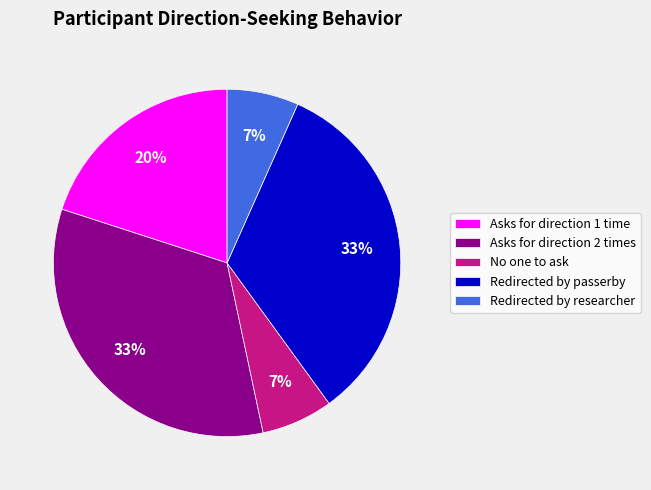

To the nearest percent, what is the average slice percentage?

20%